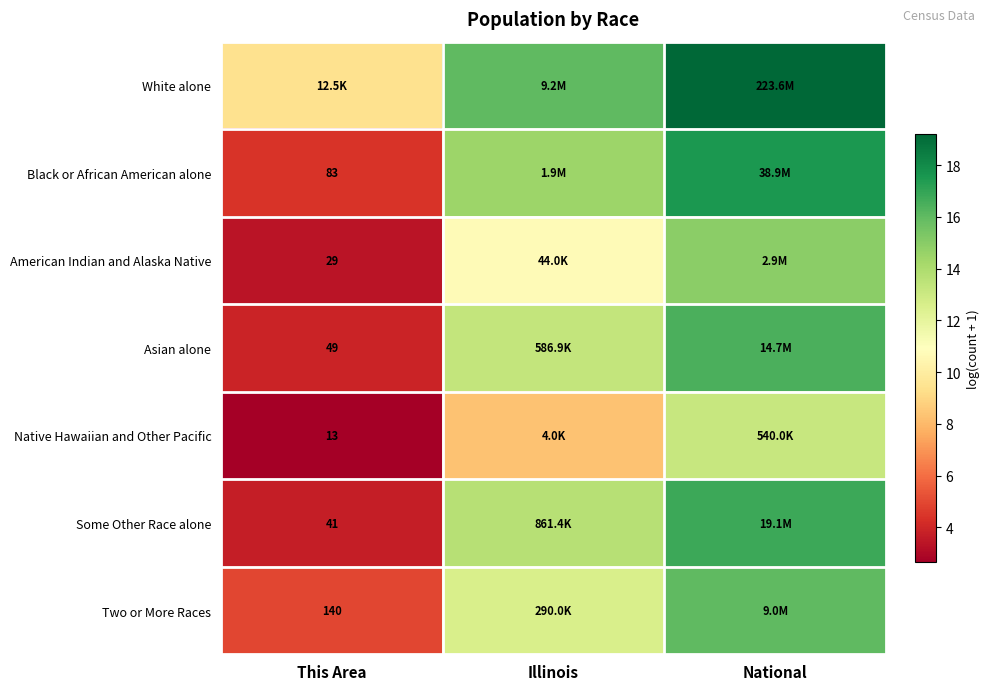

What is the maximum value shown in the chart?

19.2